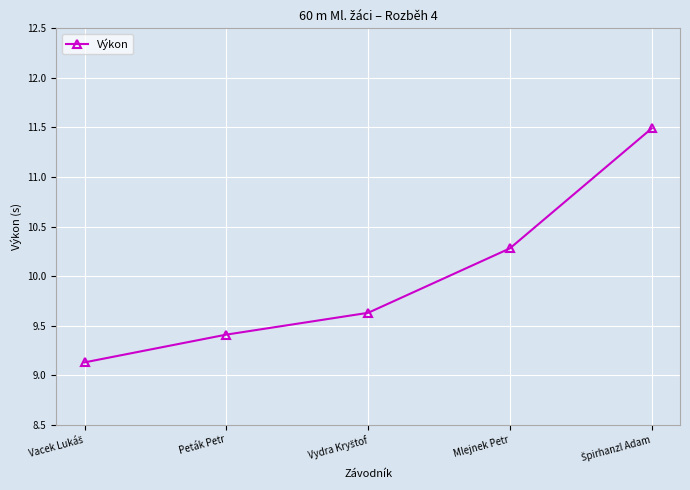

Reading right to left, transcribe all the data shown in this chart.

11.5	10.3	9.6	9.4	9.1